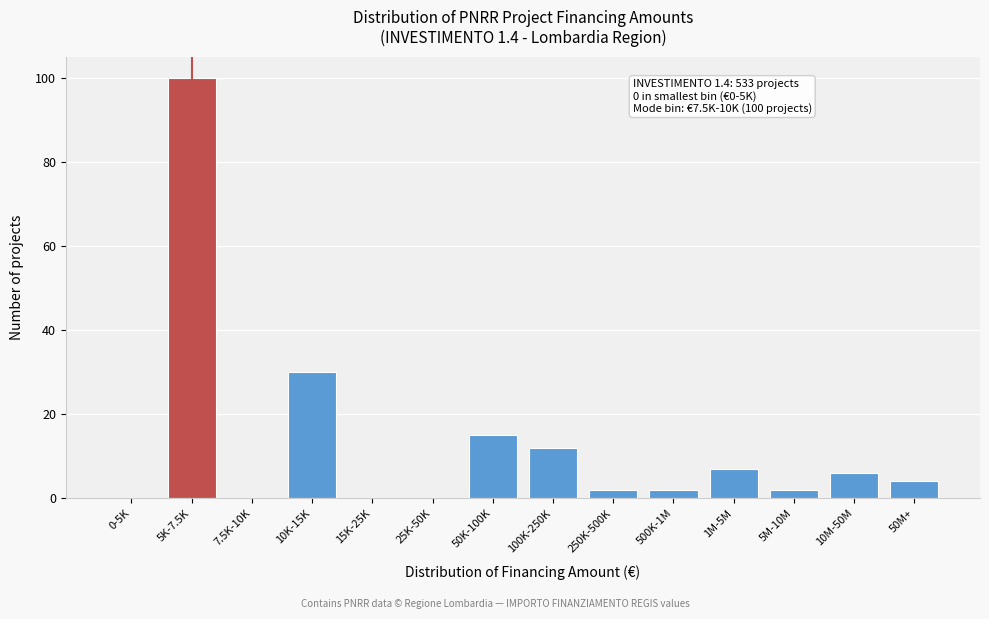

Reading right to left, what are all the values shown in this chart?

50M+=4	10M-50M=6	5M-10M=2	1M-5M=7	500K-1M=2	250K-500K=2	100K-250K=12	50K-100K=15	25K-50K=0	15K-25K=0	10K-15K=30	7.5K-10K=0	5K-7.5K=100	0-5K=0